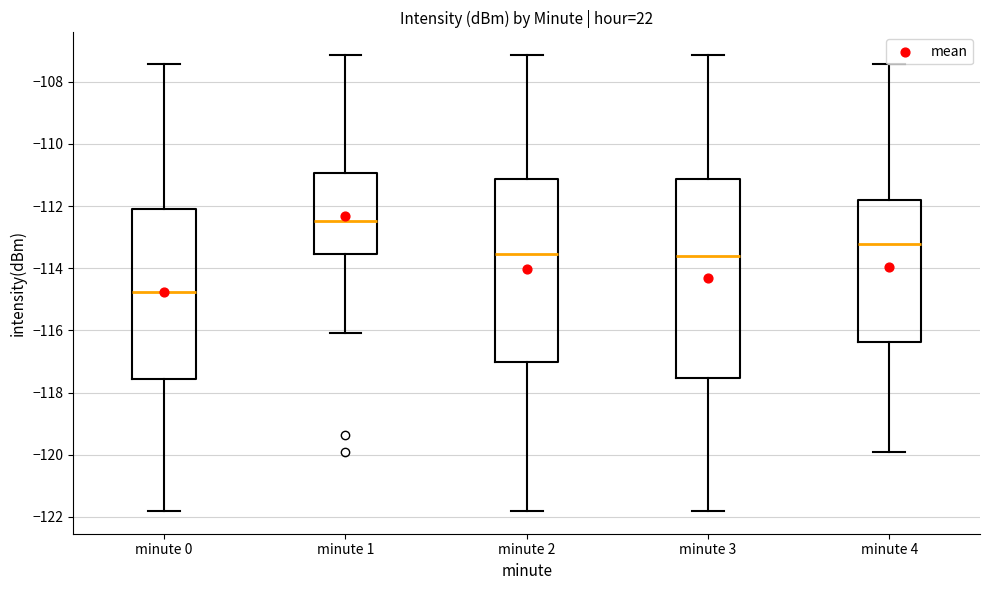

Where does the upper whisker of the box for minute 0 end on the y-axis? The values are not printed on the chart, so give them approximately, as read against the axis.

-107.4